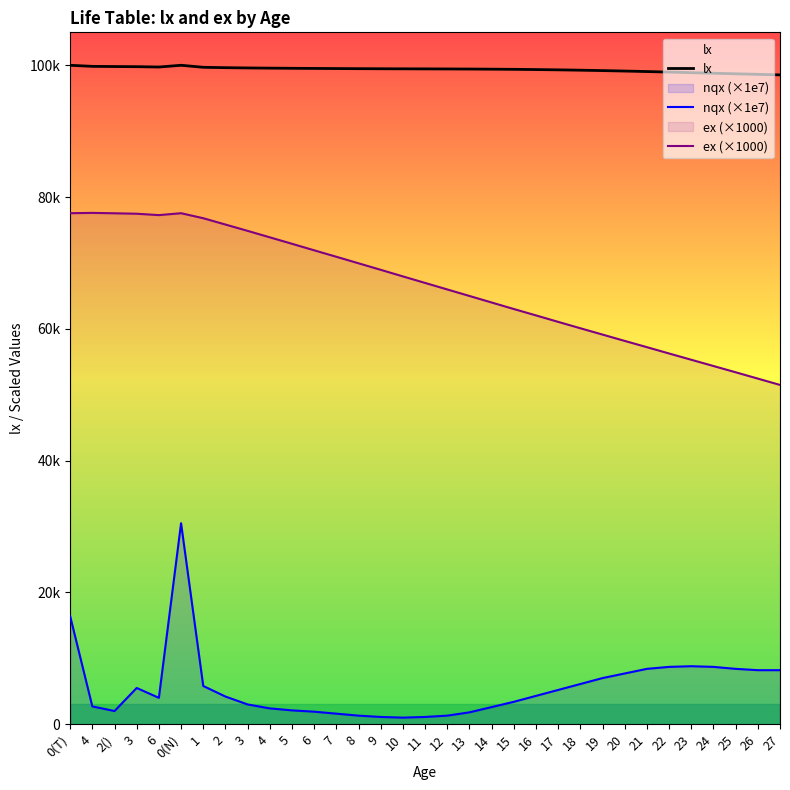

What is the highest value of the lx series?

100000.0